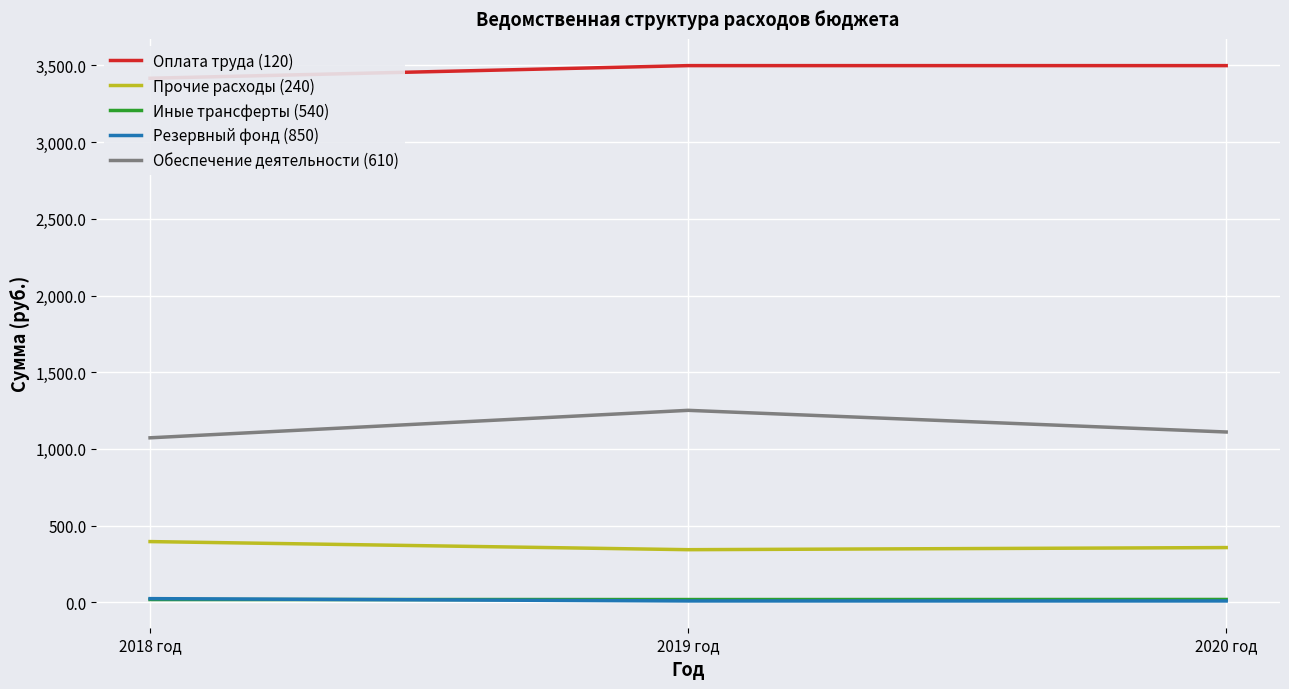

What is the sum of the Резервный фонд (850) values at 2020 год and 2018 год?

33.1